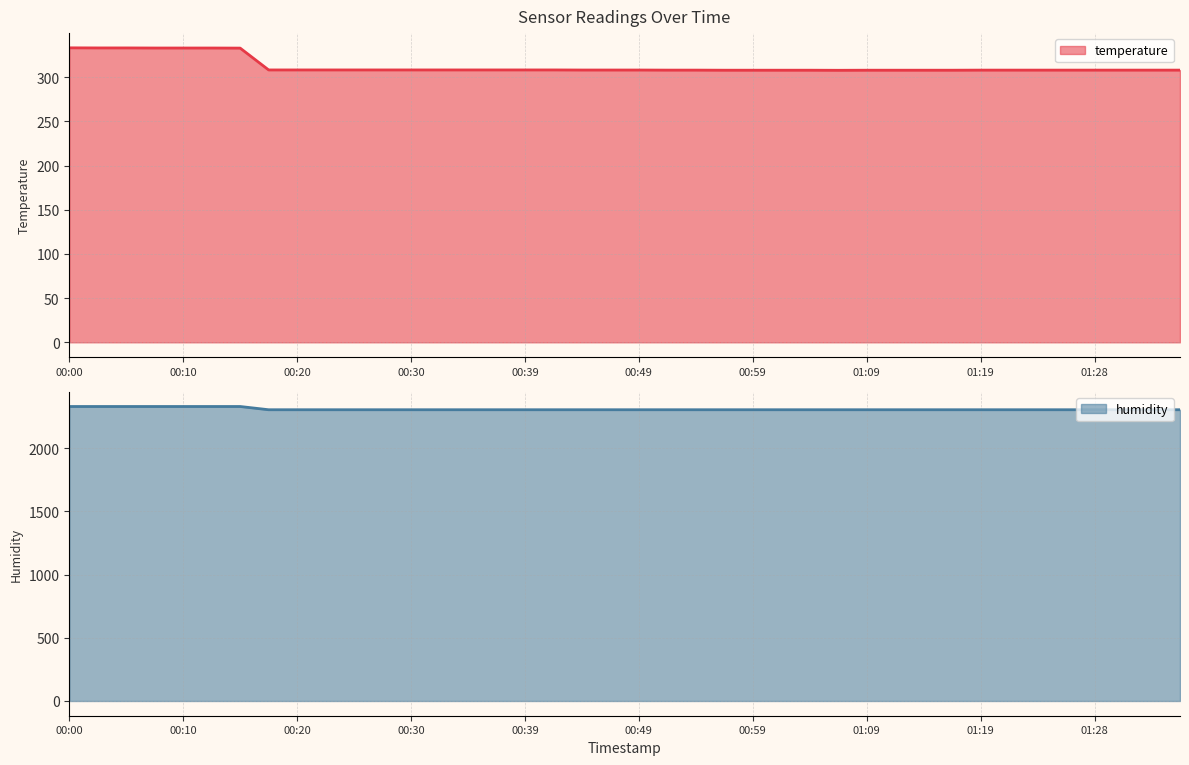

What is the sum of the temperature values at 01:06 and 01:31?

615.6